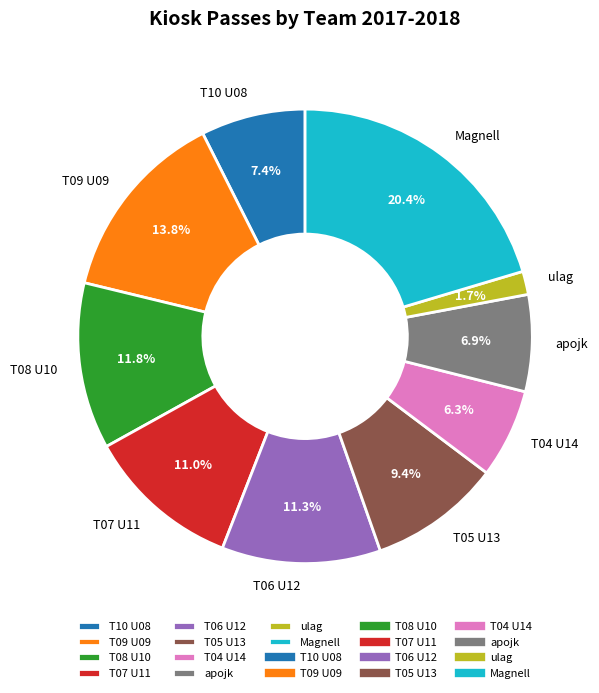

Combined, do T09 U09 and T08 U10 account for over 50%?

No